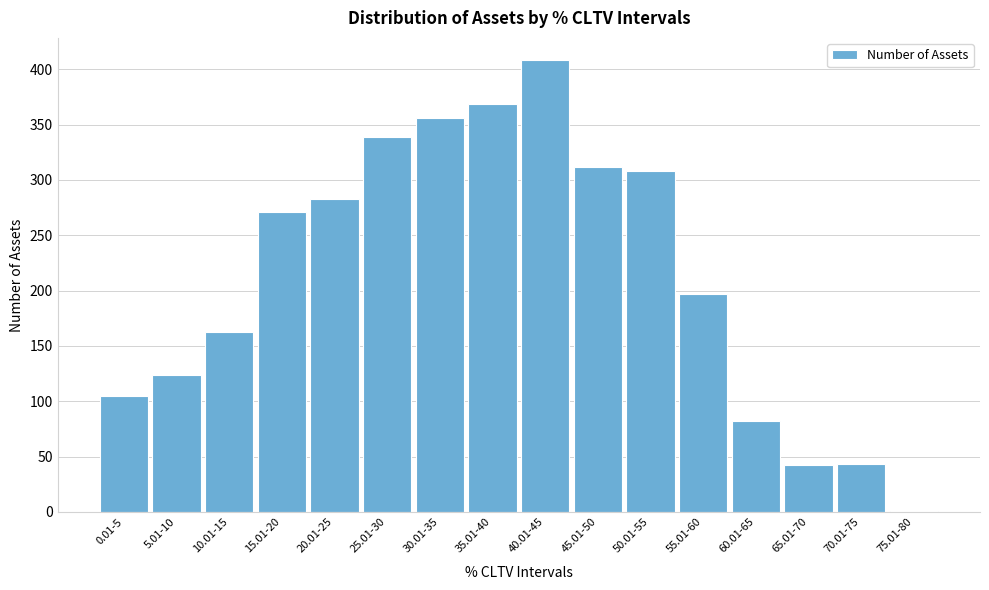

What is the sum of the values at 65.01-70 and 35.01-40?

411